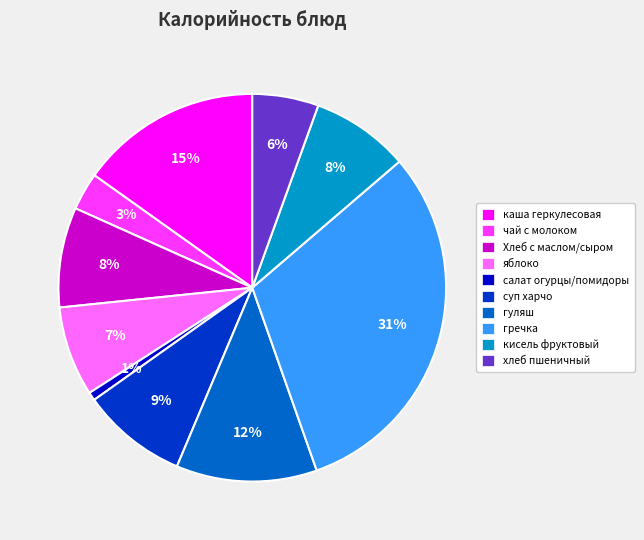

Is there any slice that represents more than half of the pie?

No